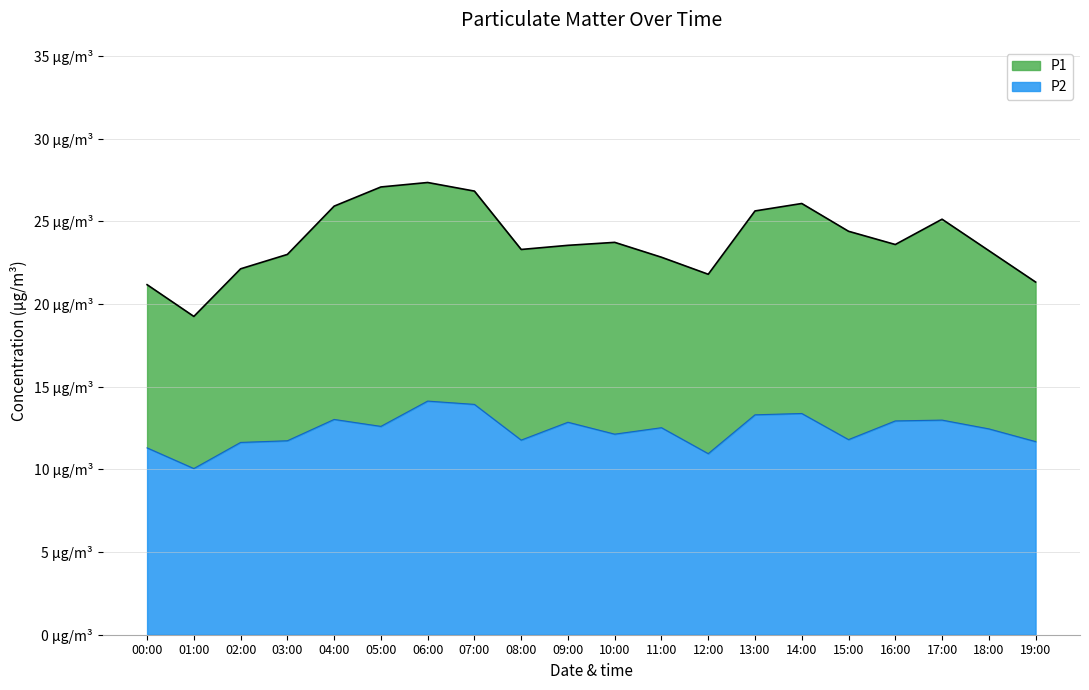

What is the sum of all P2 values?

247.1